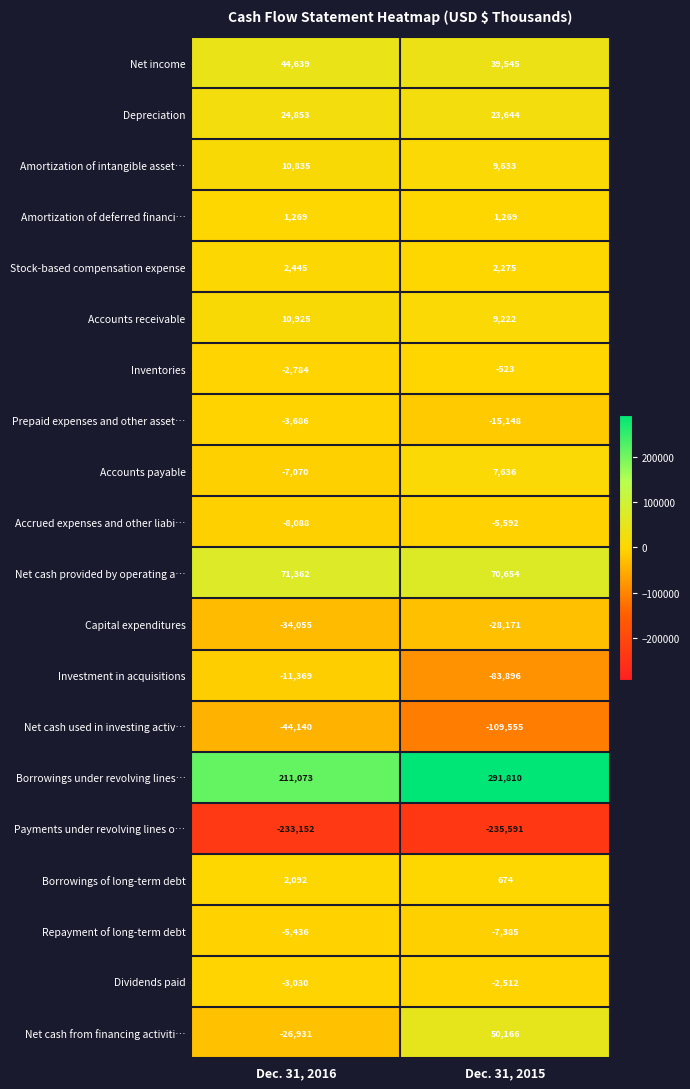

What is the smallest value displayed?

-235591